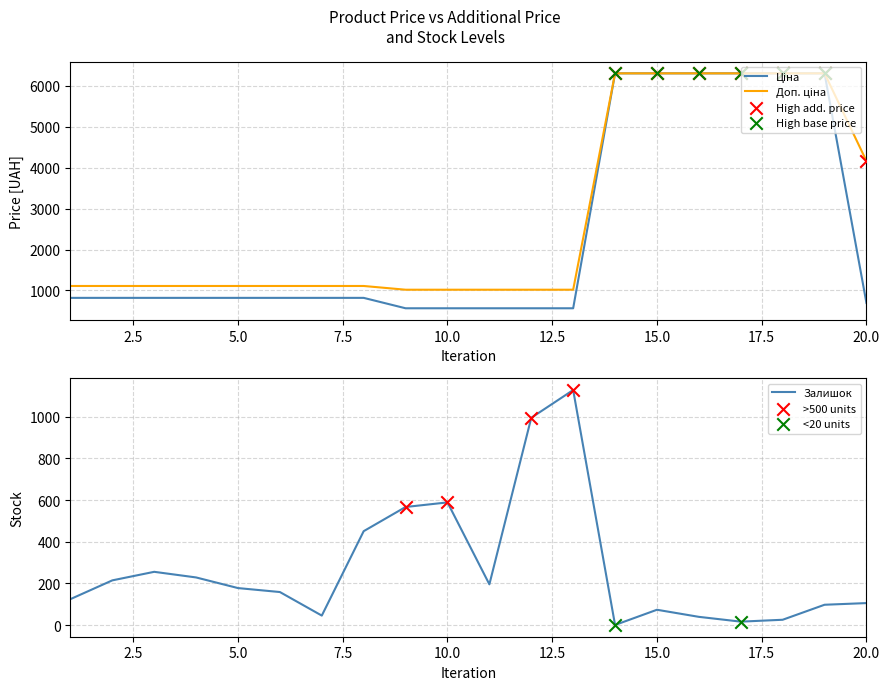

Which series contains the lowest Y value?

Залишок